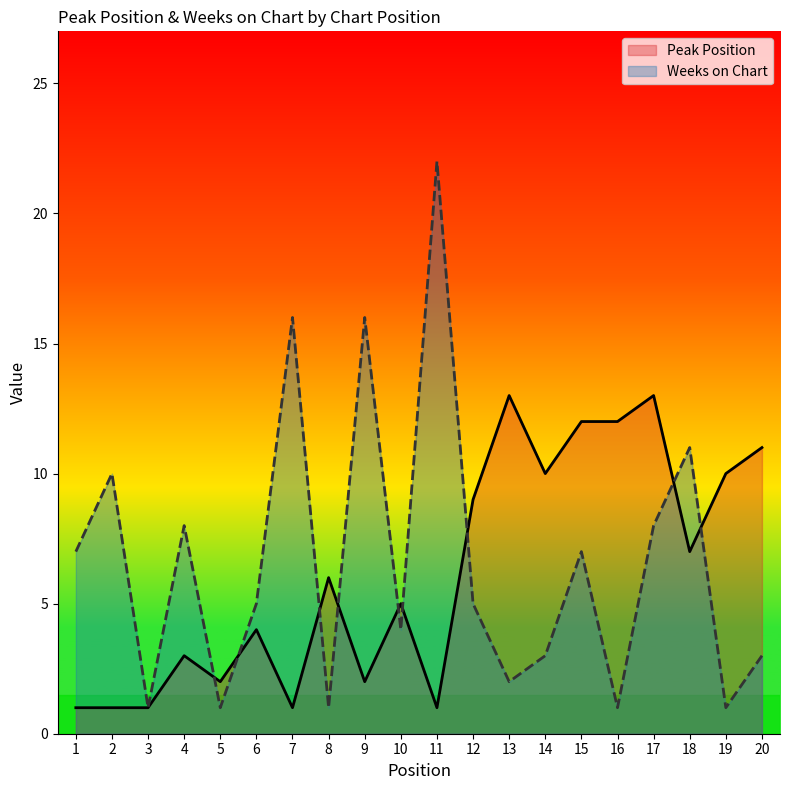

Is the value of Weeks on Chart at 15 greater than the value of Peak Position at 17?

No